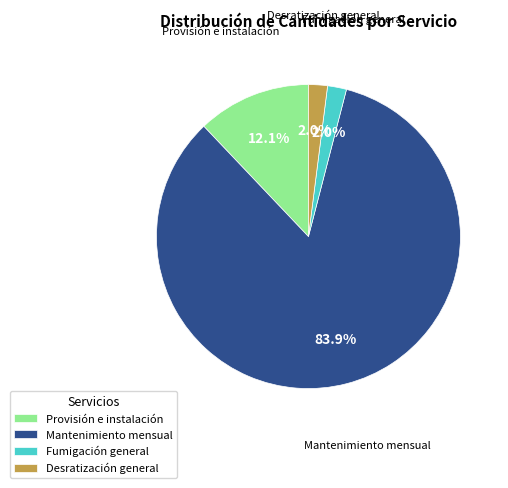

How many slices are in this pie chart?

4